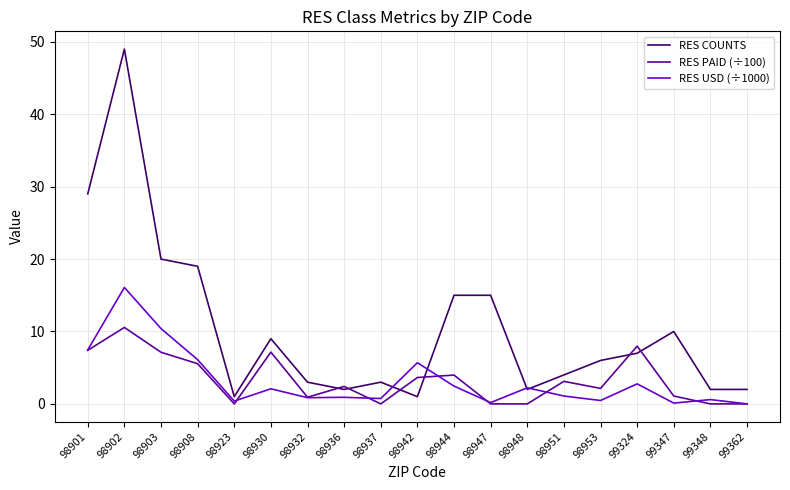

Is the value of RES USD (÷1000) at 98901 greater than the value of RES PAID (÷100) at 98944?

Yes